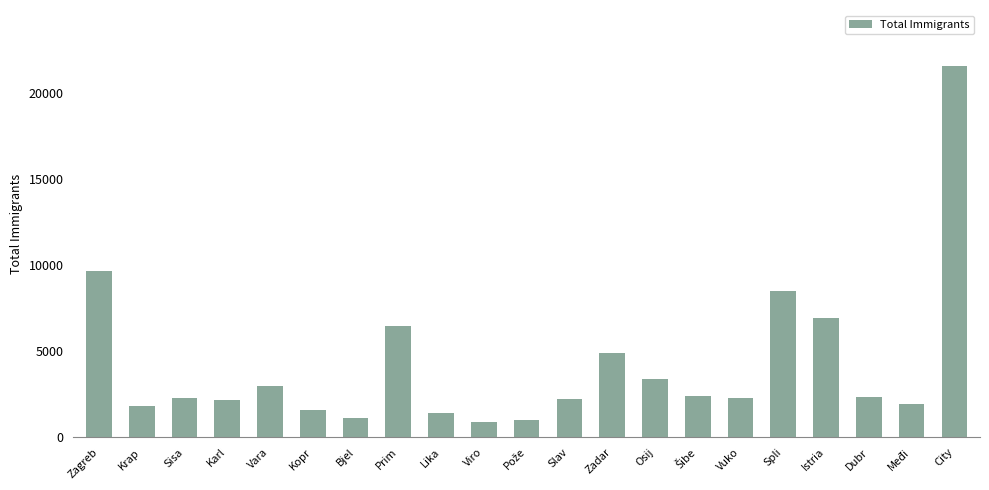

What value does the data have at Viro, to the nearest 100?

900